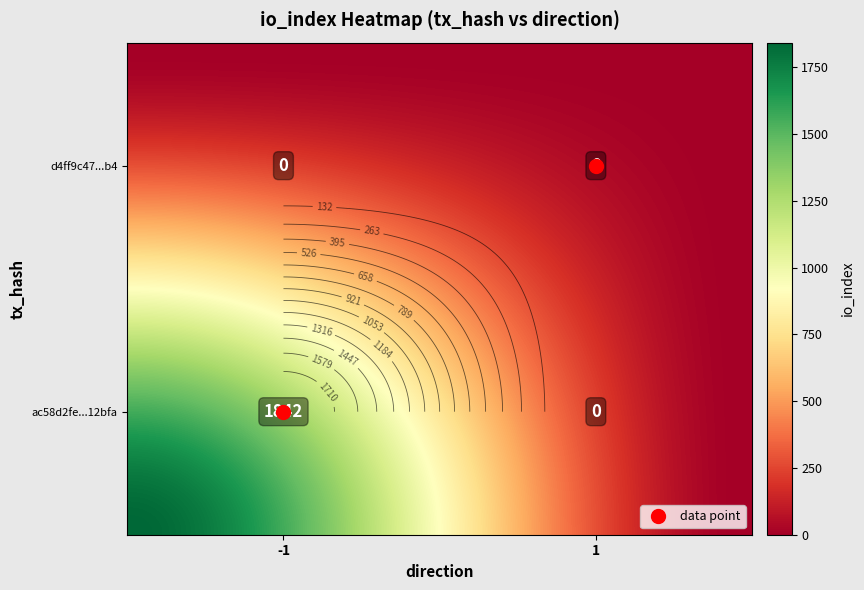

What is the difference between the highest and lowest values at -1?

1842